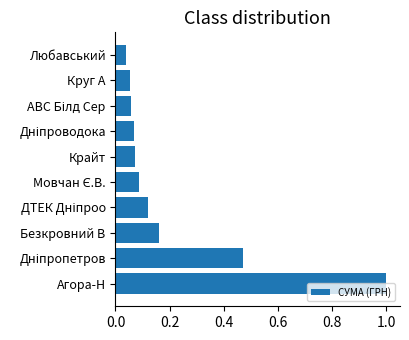

What is the difference between the second highest and minimum values?

0.4